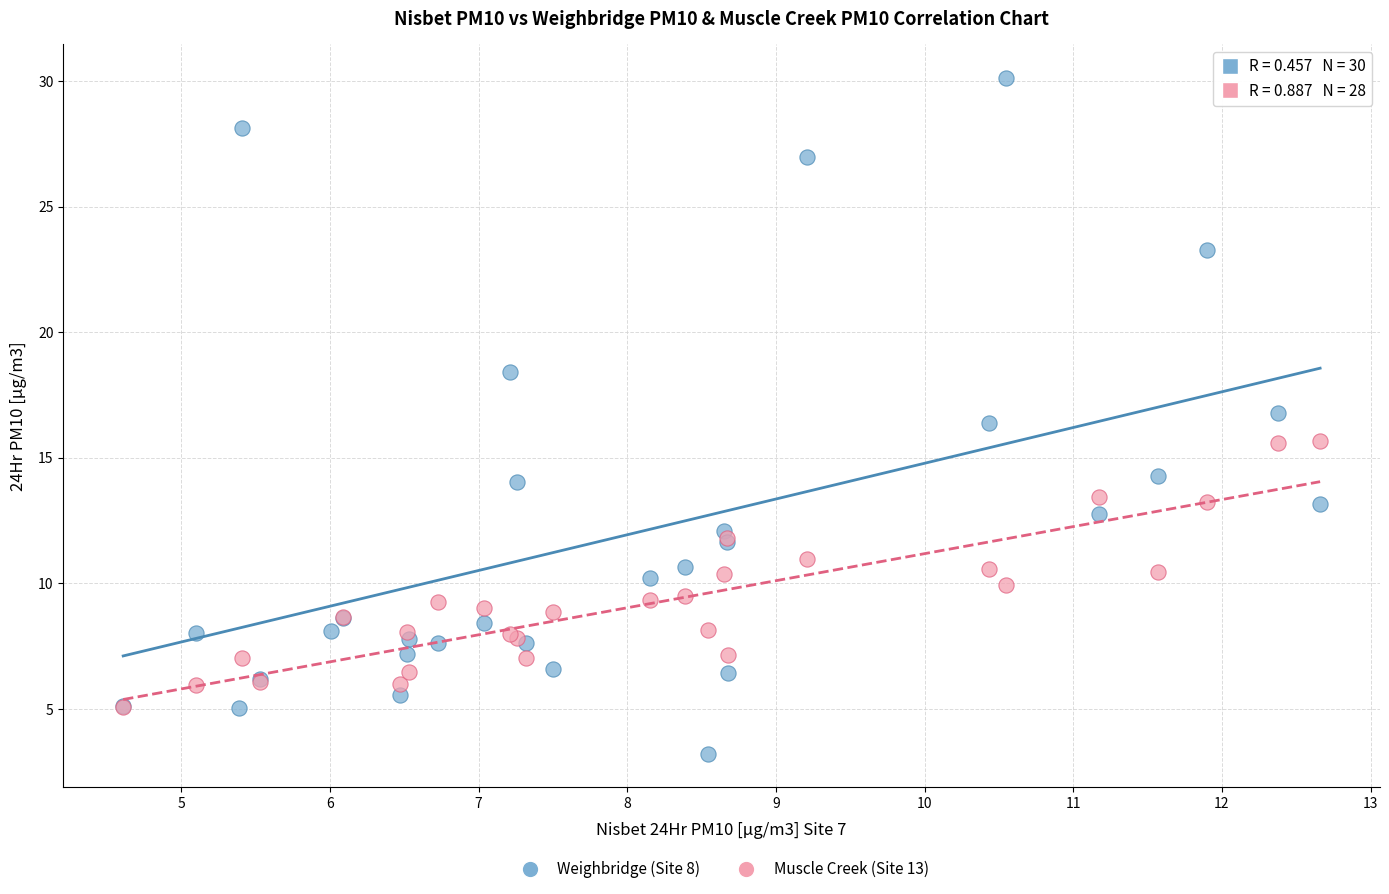

Which series contains the lowest Y value?

Weighbridge (Site 8)